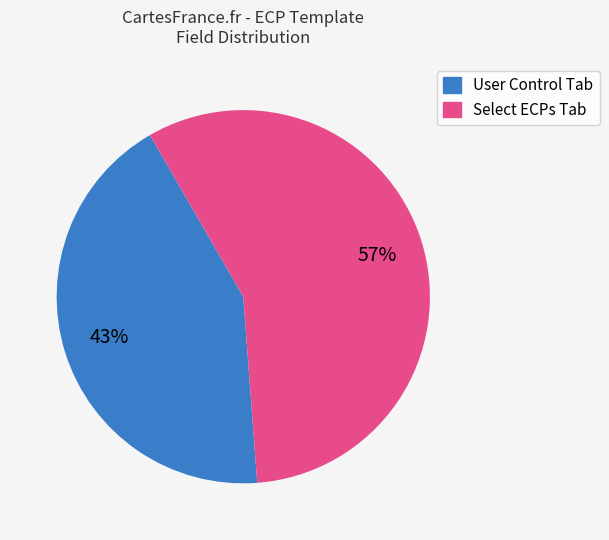

How many slices are in this pie chart?

2